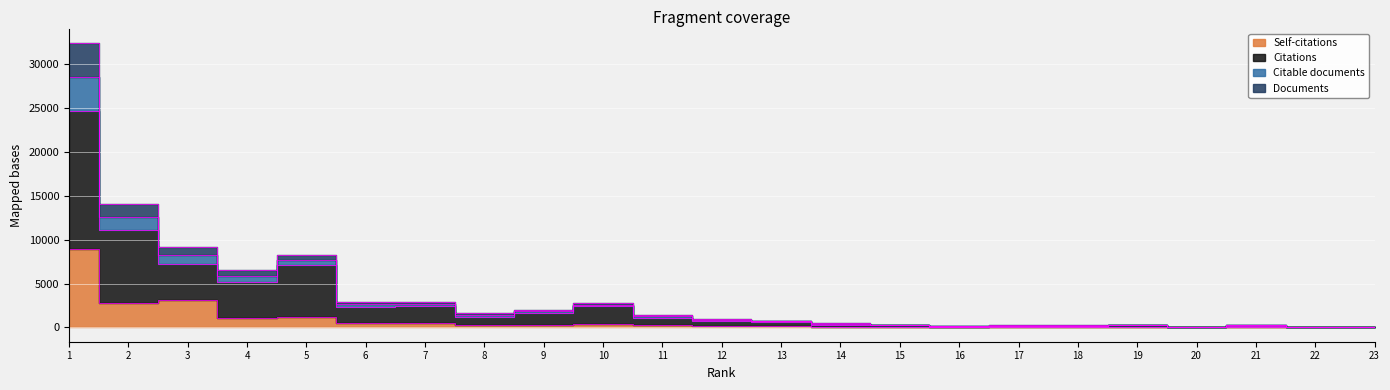

True or false: Self-citations and Citable documents cross at least once.

False